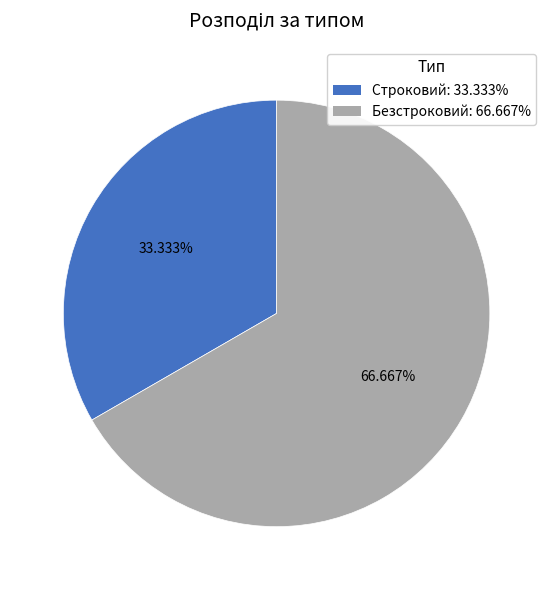

What percentage is the Строковий slice, to the nearest percent?

33%